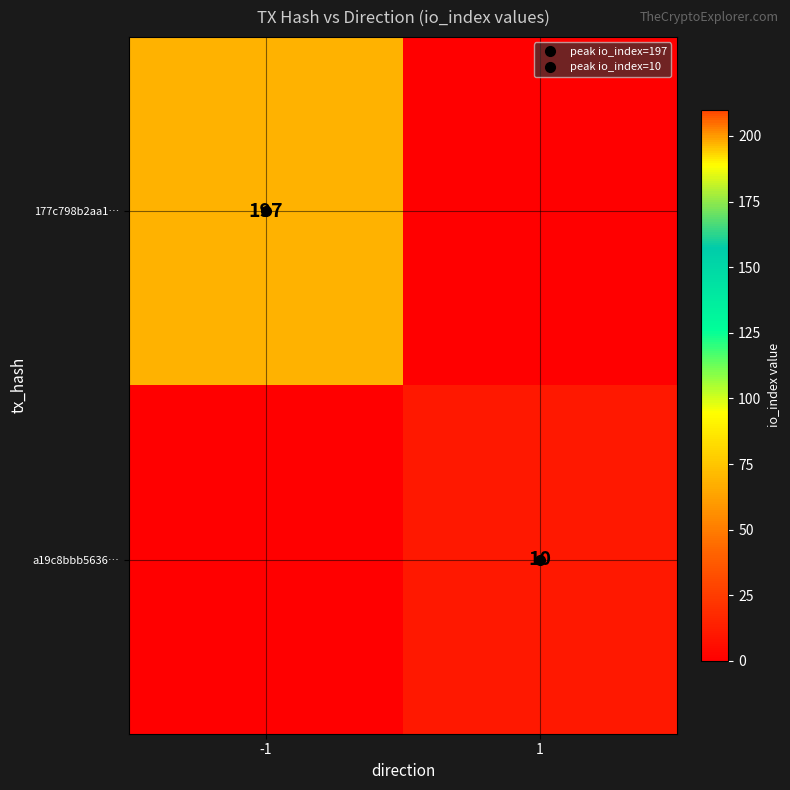

Which label corresponds to the largest value in the chart?

-1